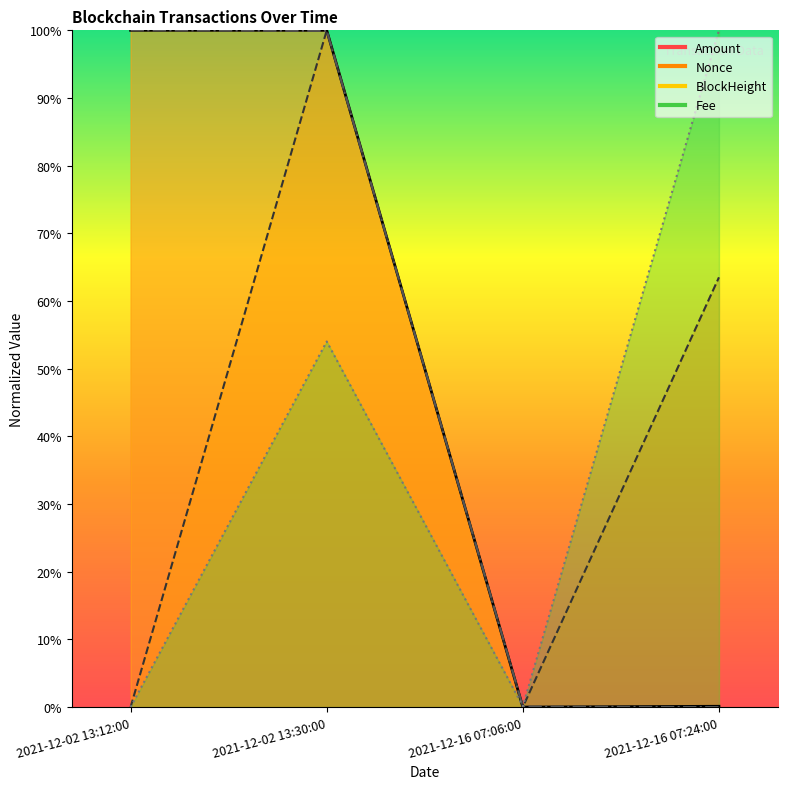

True or false: Nonce and BlockHeight cross at least once.

True